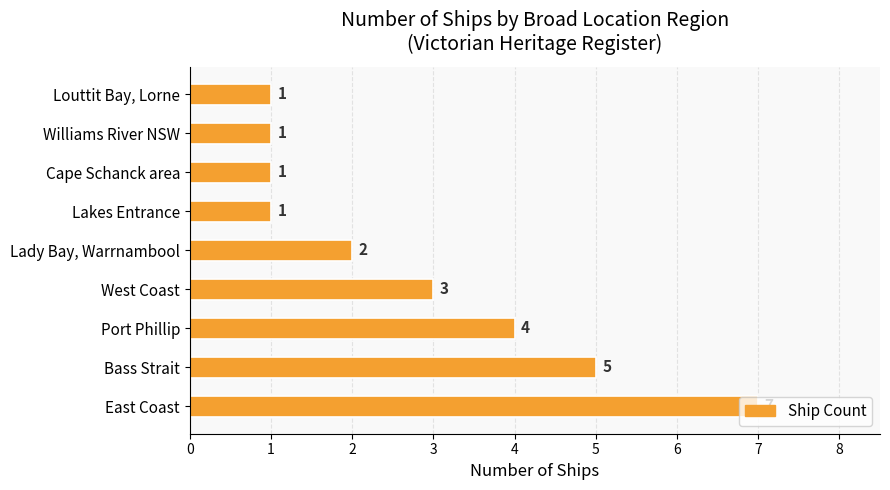

What is the difference between the second highest and second lowest values?

4